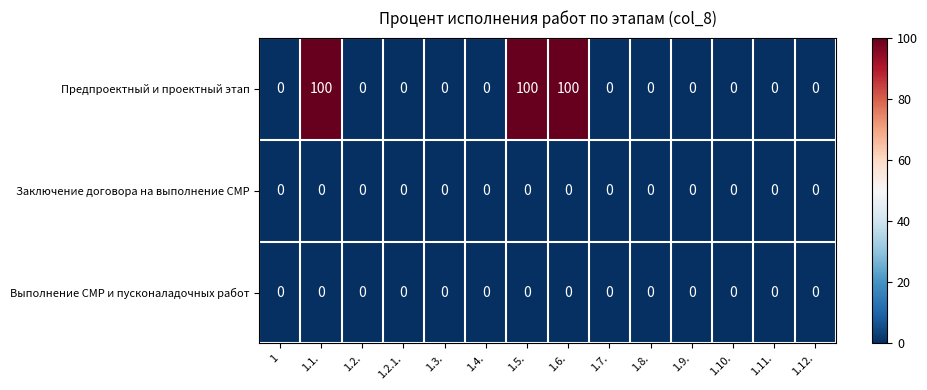

What is the minimum value shown in the chart?

0